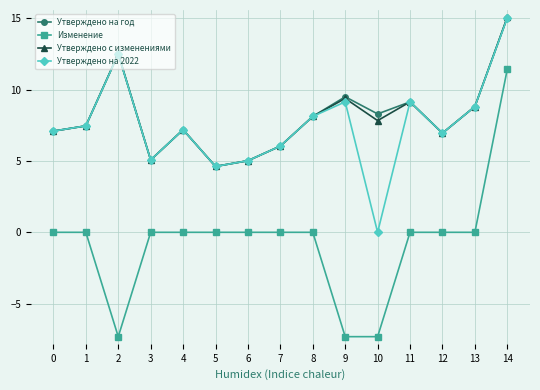

How many values in Утверждено на 2022 are above zero?

14